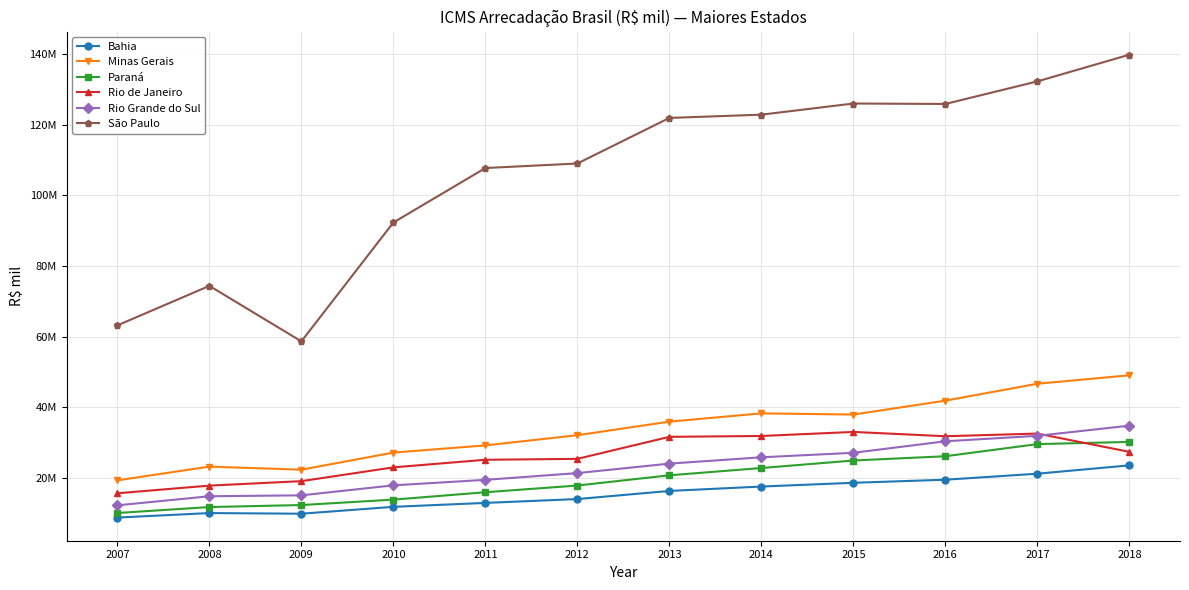

At 2018, list the series in order from smallest to largest.

Bahia, Rio de Janeiro, Paraná, Rio Grande do Sul, Minas Gerais, São Paulo